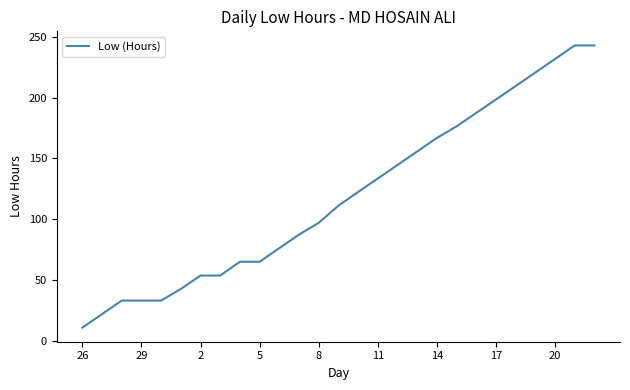

How many lines are shown in the chart?

1